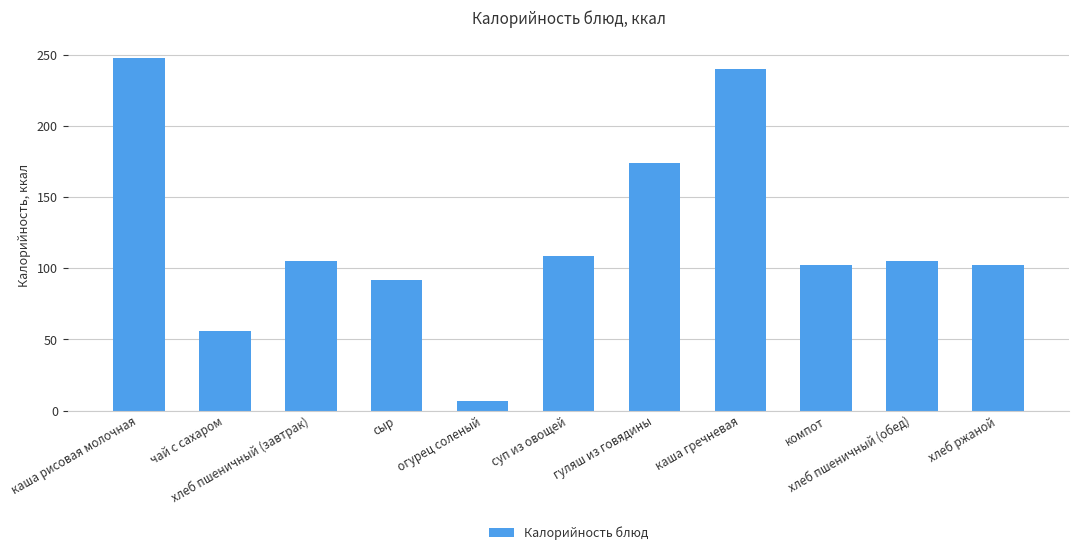

How many data points does each series have?

11